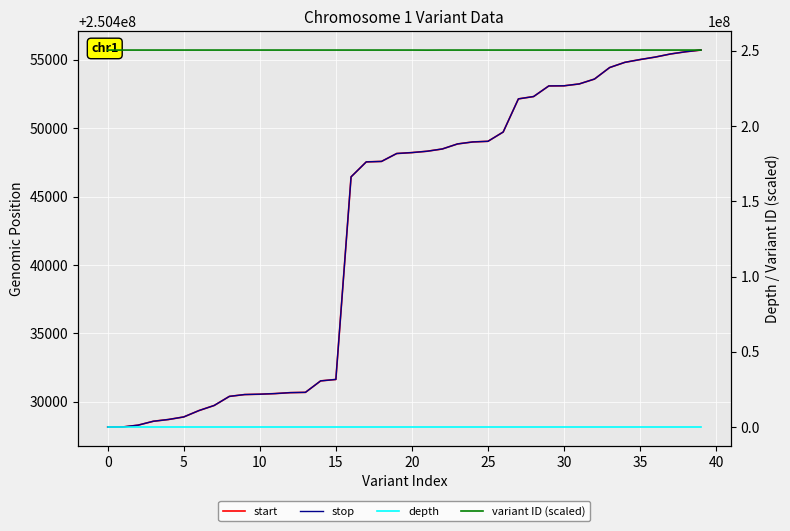

What is the sum of all variant ID (scaled) values?

10018349392.7